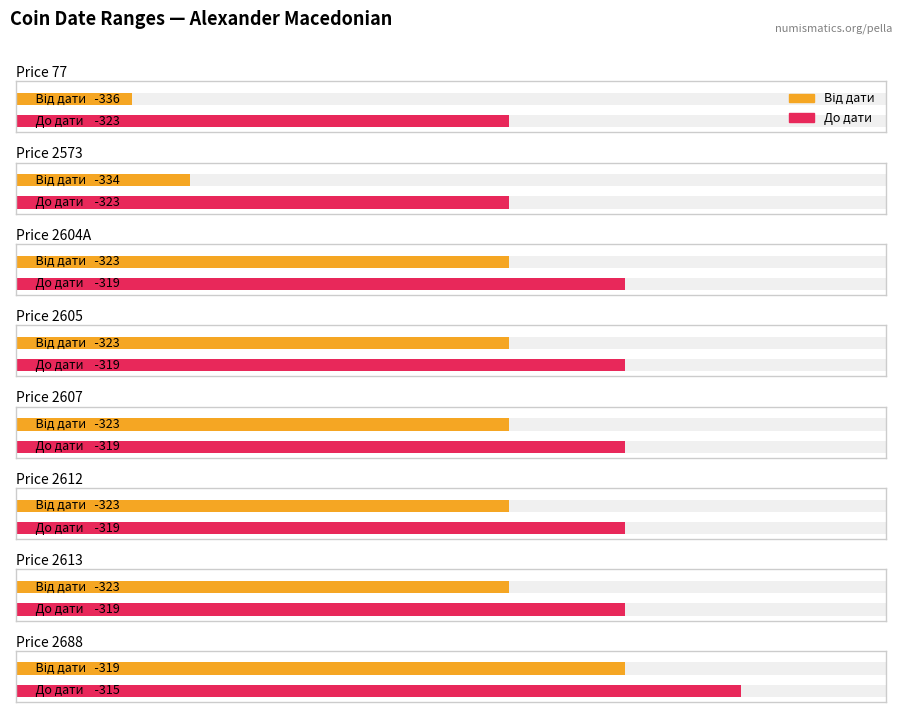

True or false: До дати has a value of -323 at Price 2573.

True